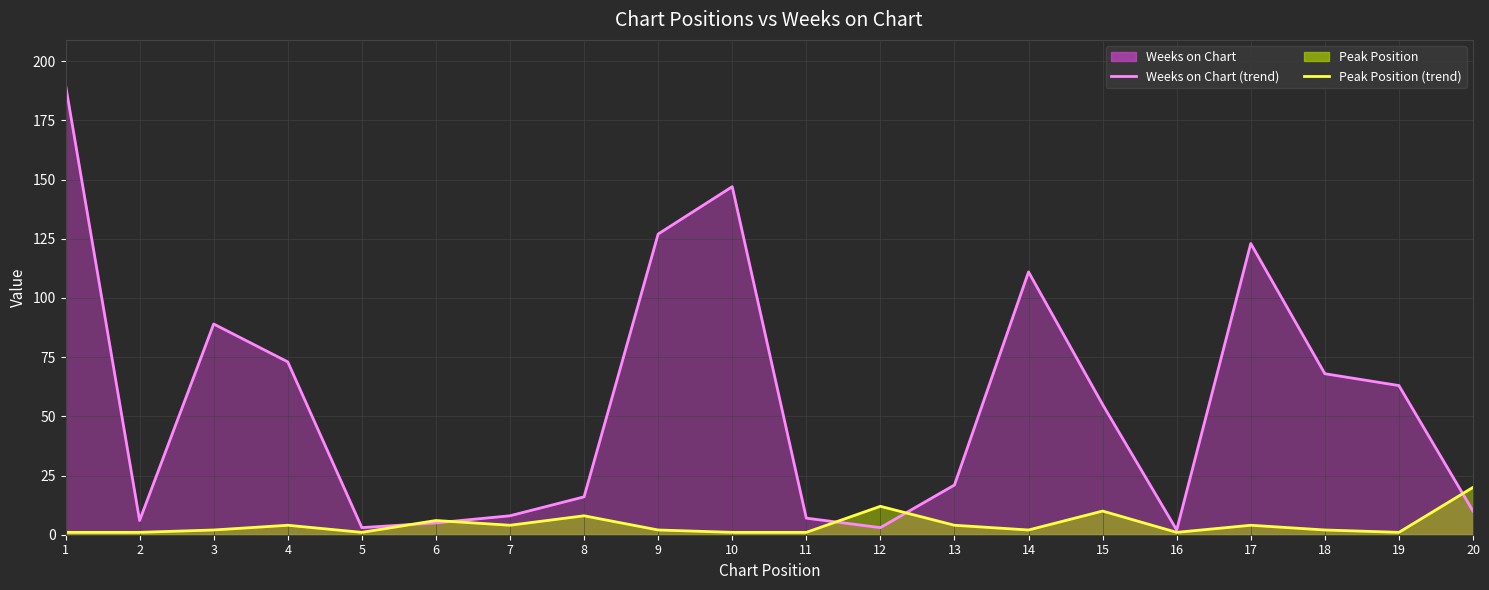

List the series in order of their peak value, highest first.

Weeks on Chart (line), Peak Position (line)